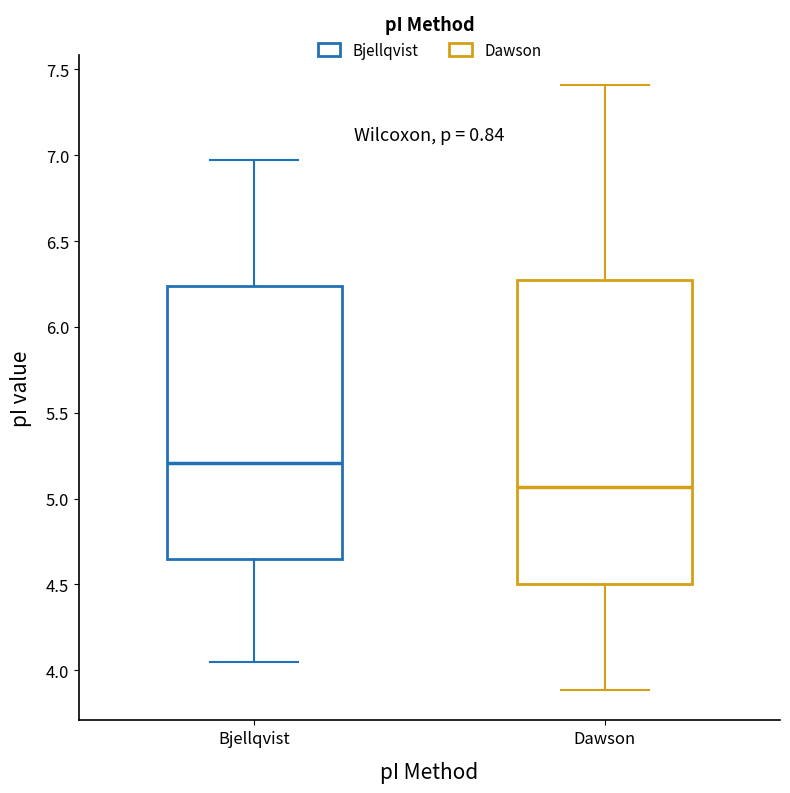

Which box has the highest median line?

Bjellqvist